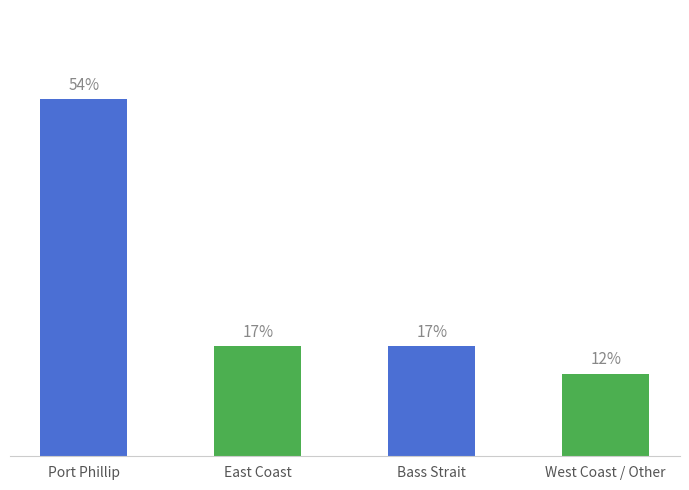

Rank the categories by value from lowest to highest.

West Coast / Other, East Coast, Bass Strait, Port Phillip